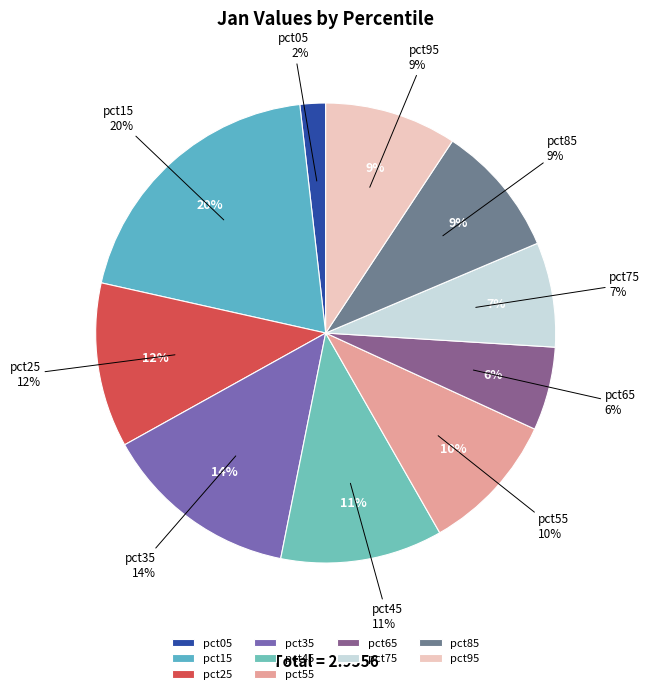

To the nearest percent, what percentage of the pie is pct35?

14%